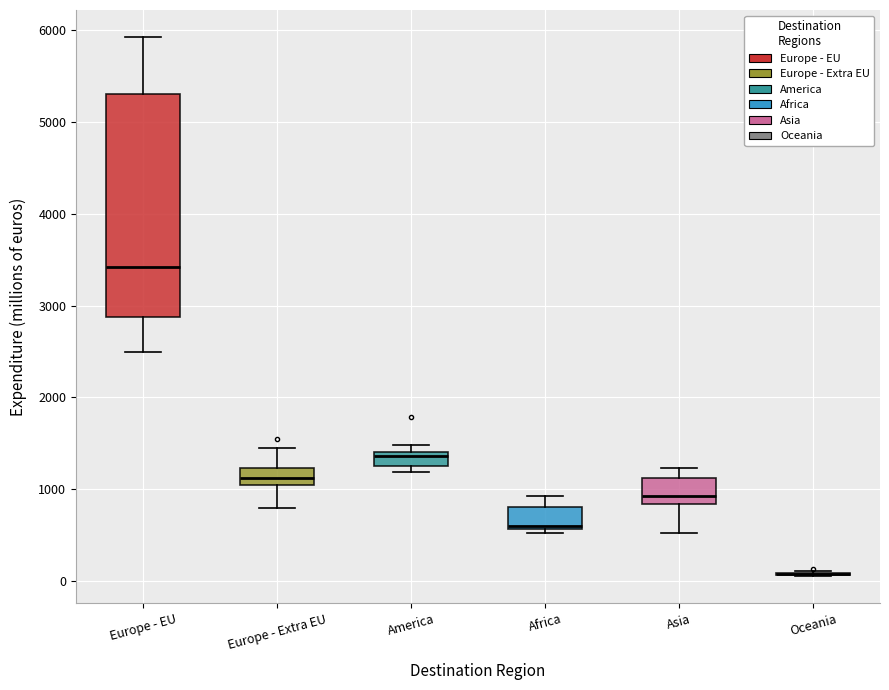

Where is the lower edge of the box for Europe - Extra EU on the y-axis? The values are not printed on the chart, so give them approximately, as read against the axis.

1100